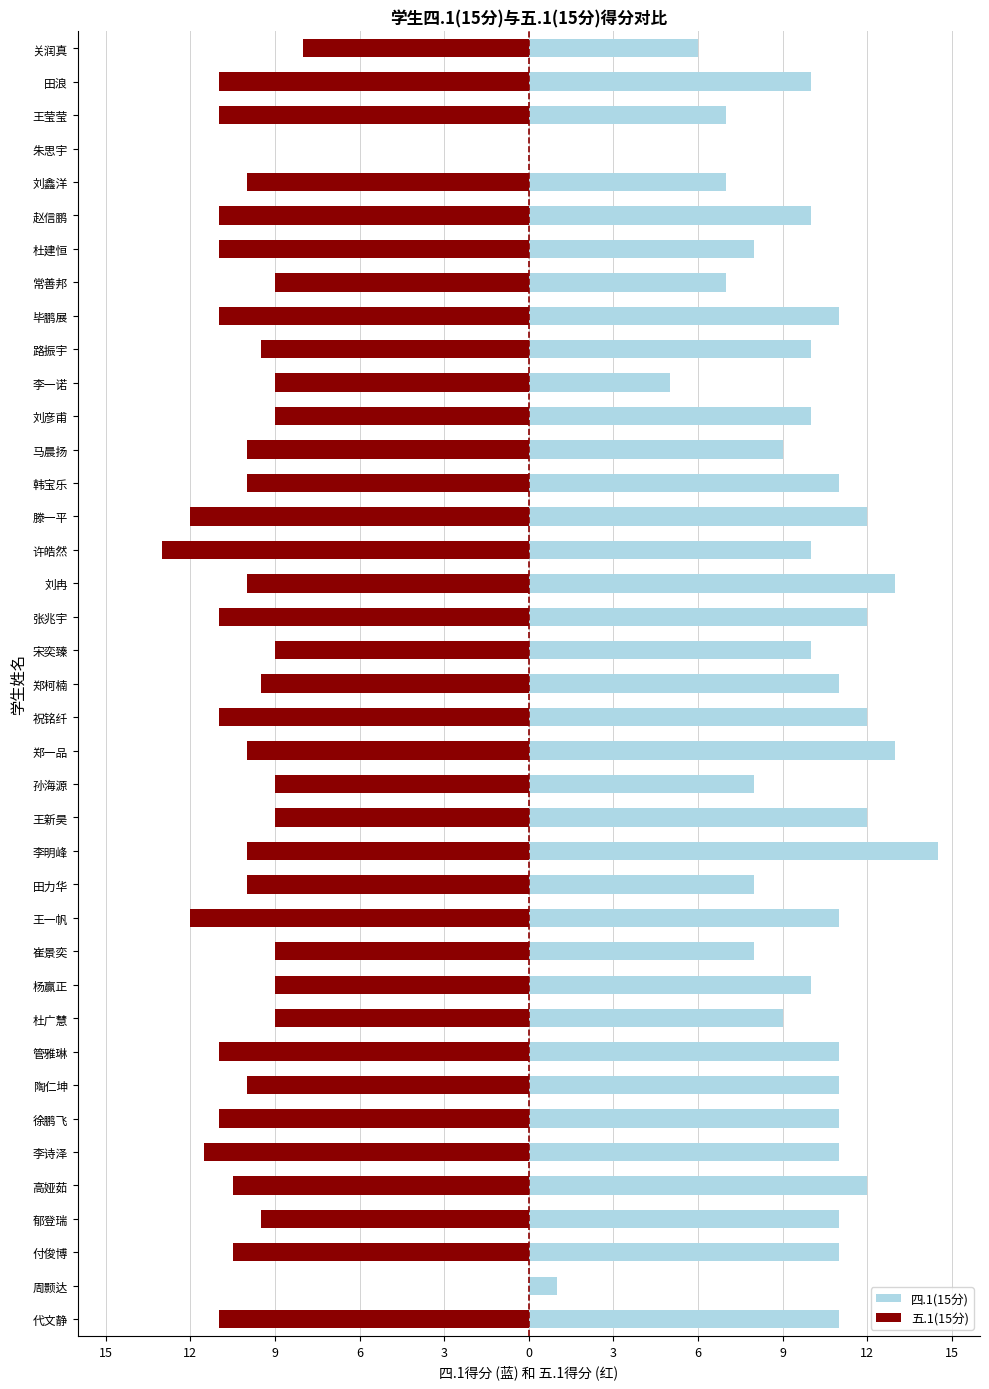

The value of 五.1(15分) at 宋奕臻 is -5.9. True or false?

False